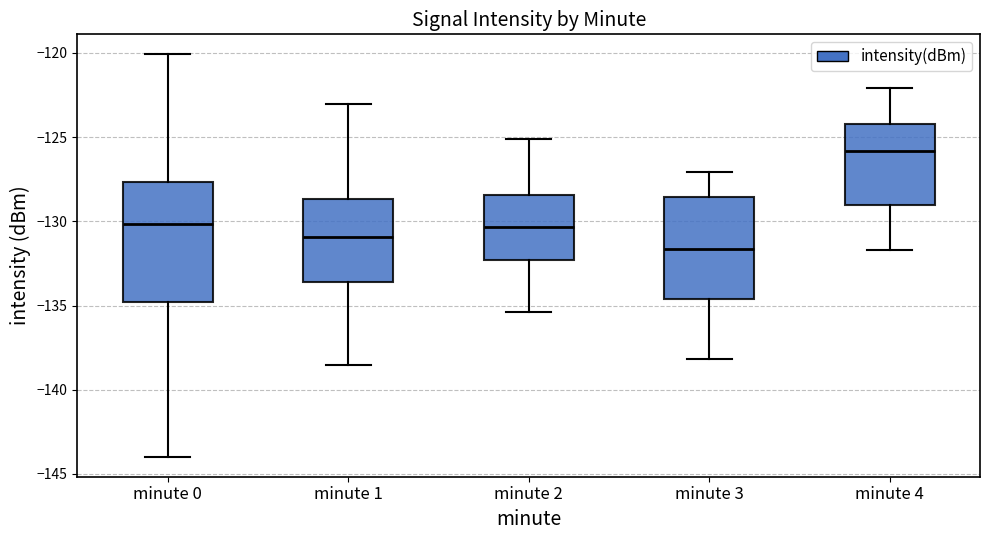

Comparing the boxes themselves (not the whiskers), which one is the tallest?

minute 0